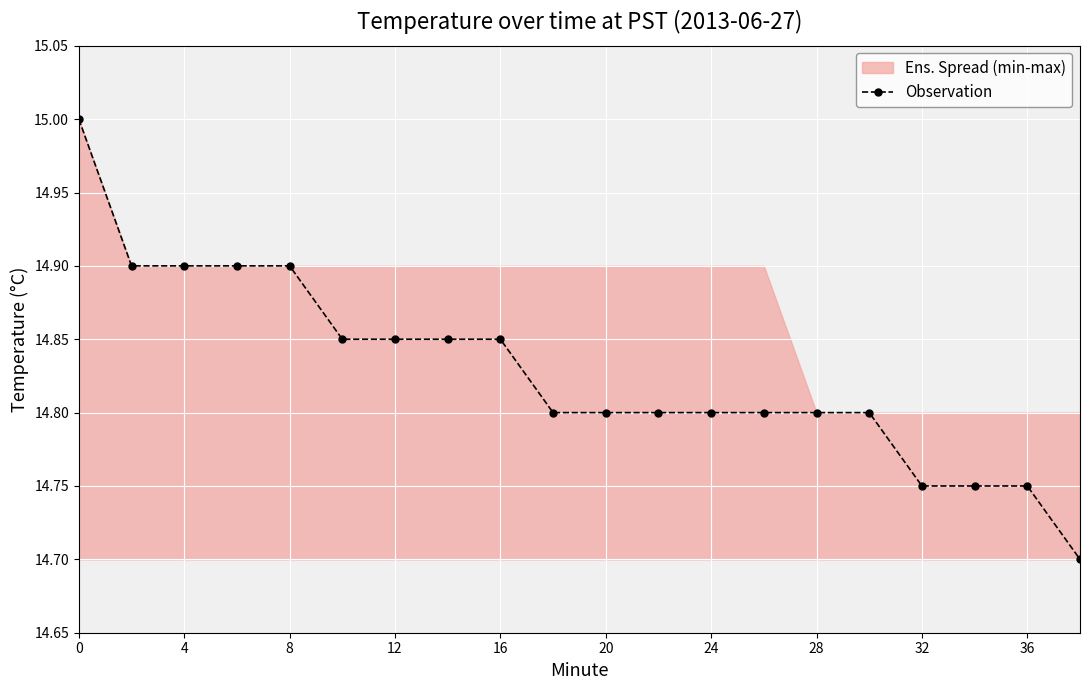

What is the maximum value shown in the chart?

15.0